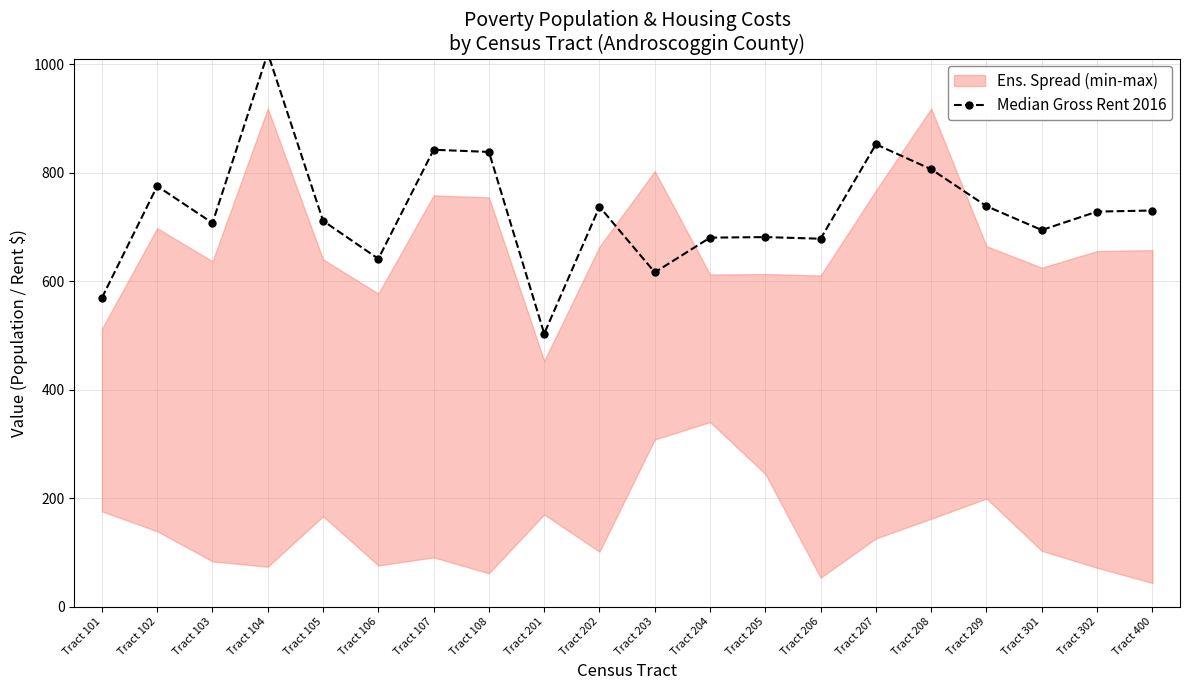

What is the value of the 5th point from the left?

711